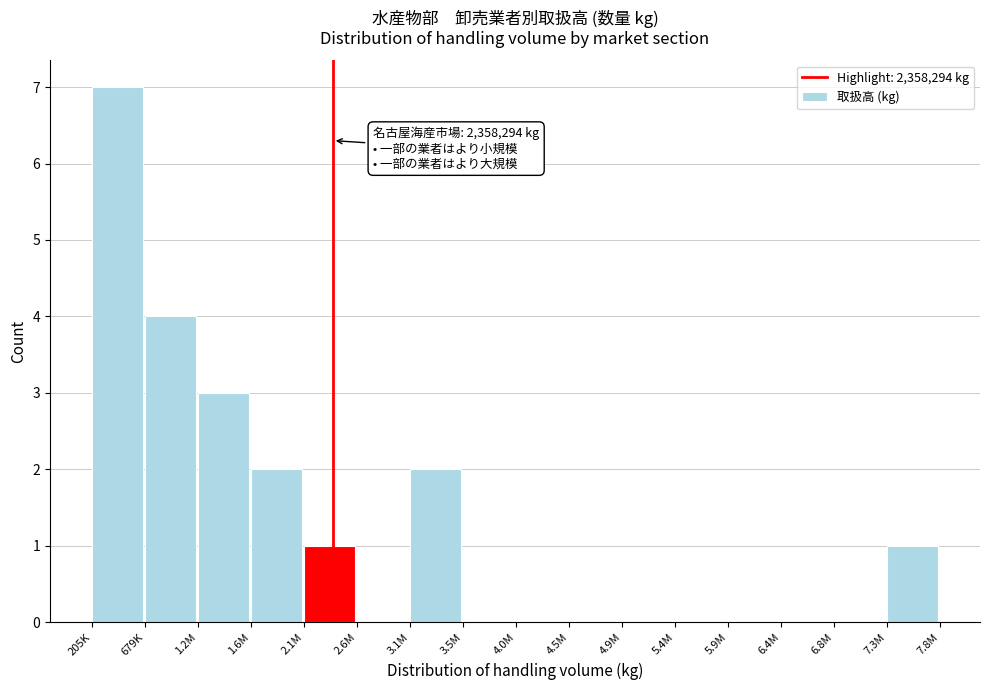

Reading left to right, extract all data points from this chart.

205K=7	679K=4	1.2M=3	1.6M=2	2.1M=1	2.6M=0	3.1M=2	3.5M=0	4.0M=0	4.5M=0	4.9M=0	5.4M=0	5.9M=0	6.4M=0	6.8M=0	7.3M=1